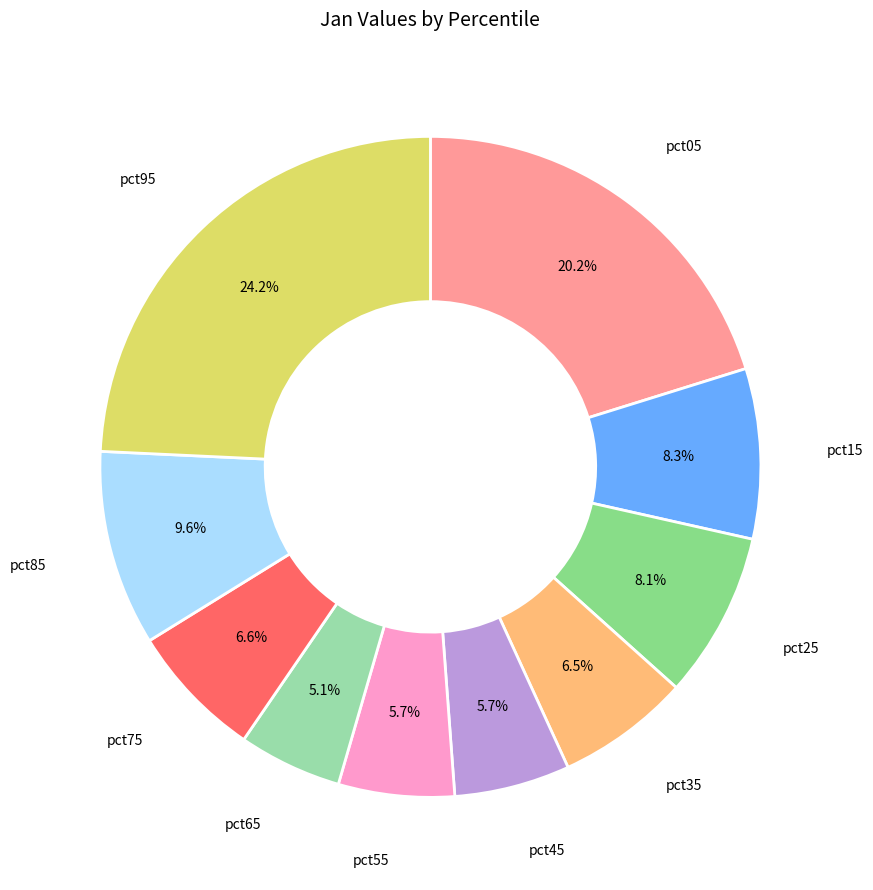

How many slices are in this pie chart?

10